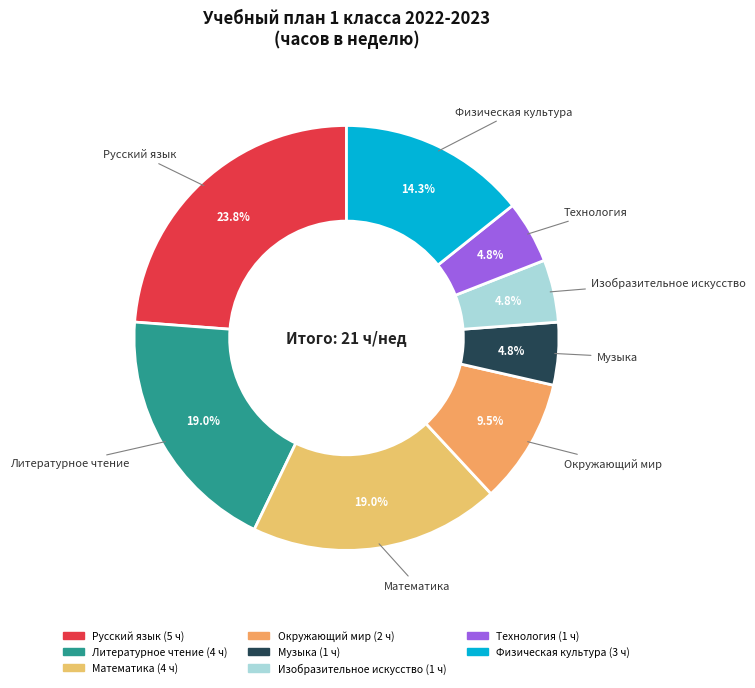

Count the number of slices in the pie.

8